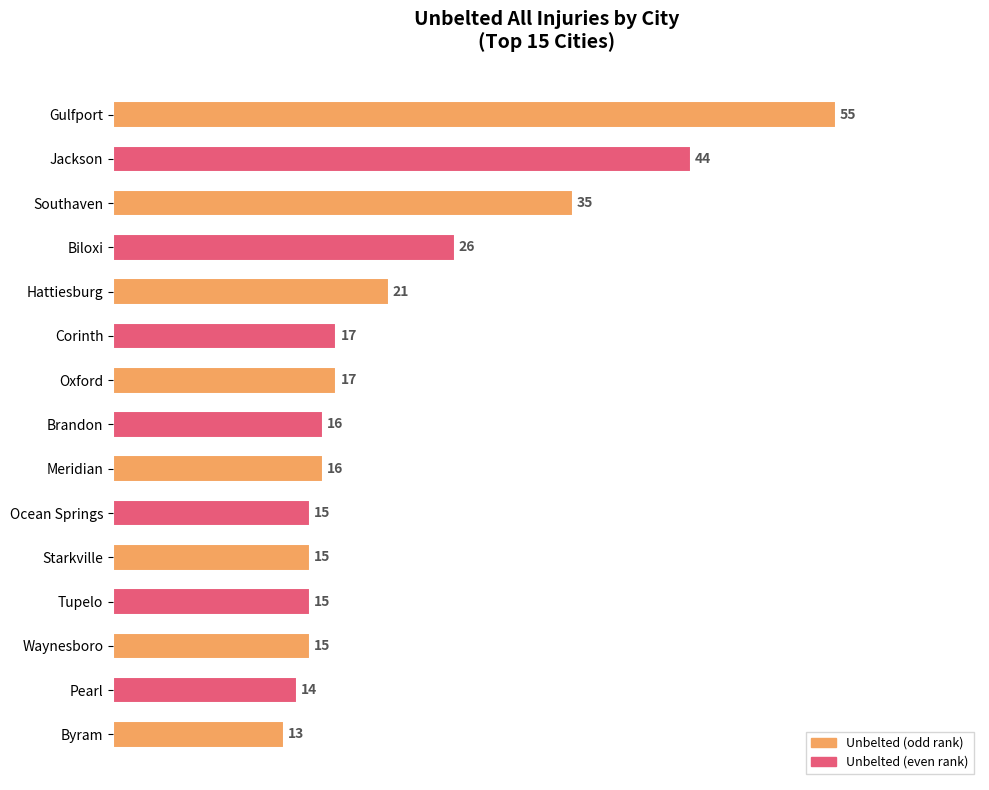

At which category does the chart reach its peak across all series?

Gulfport